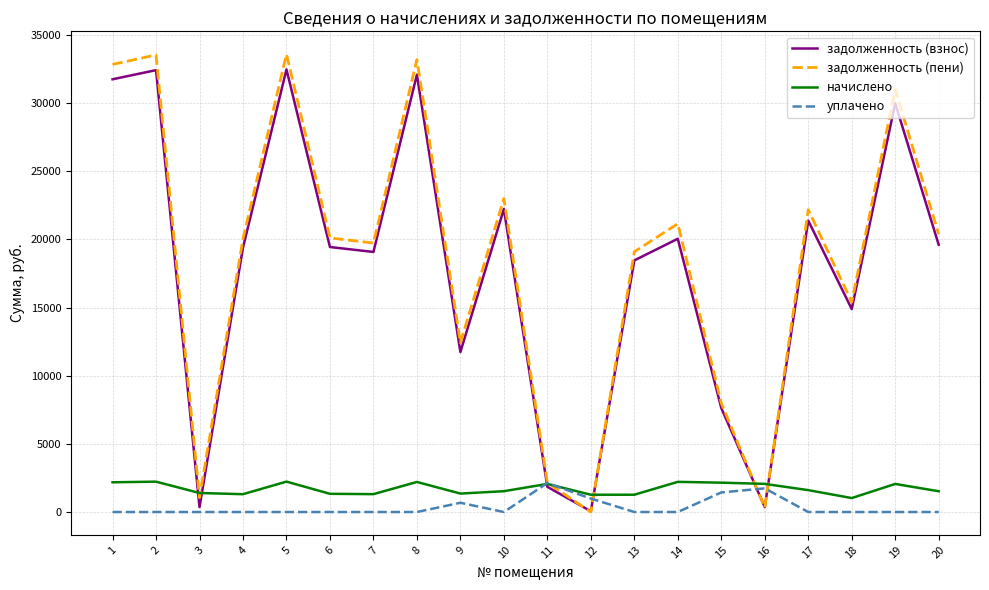

What is the total value across all series at 20?

41503.5